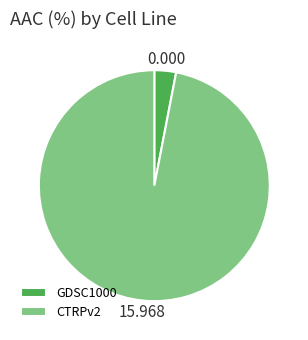

Do CTRPv2 and GDSC1000 together represent more than half of the pie?

Yes